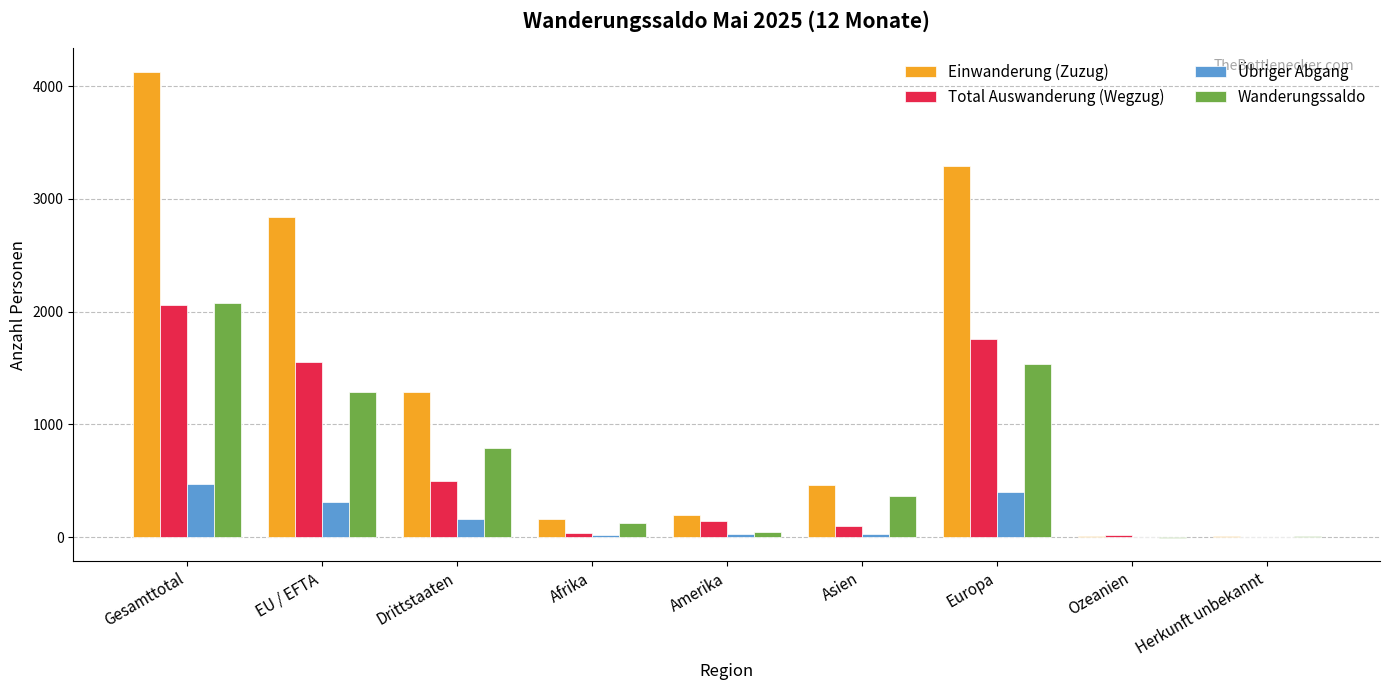

Between Gesamttotal and EU / EFTA, which series saw the biggest shift?

Einwanderung (Zuzug)